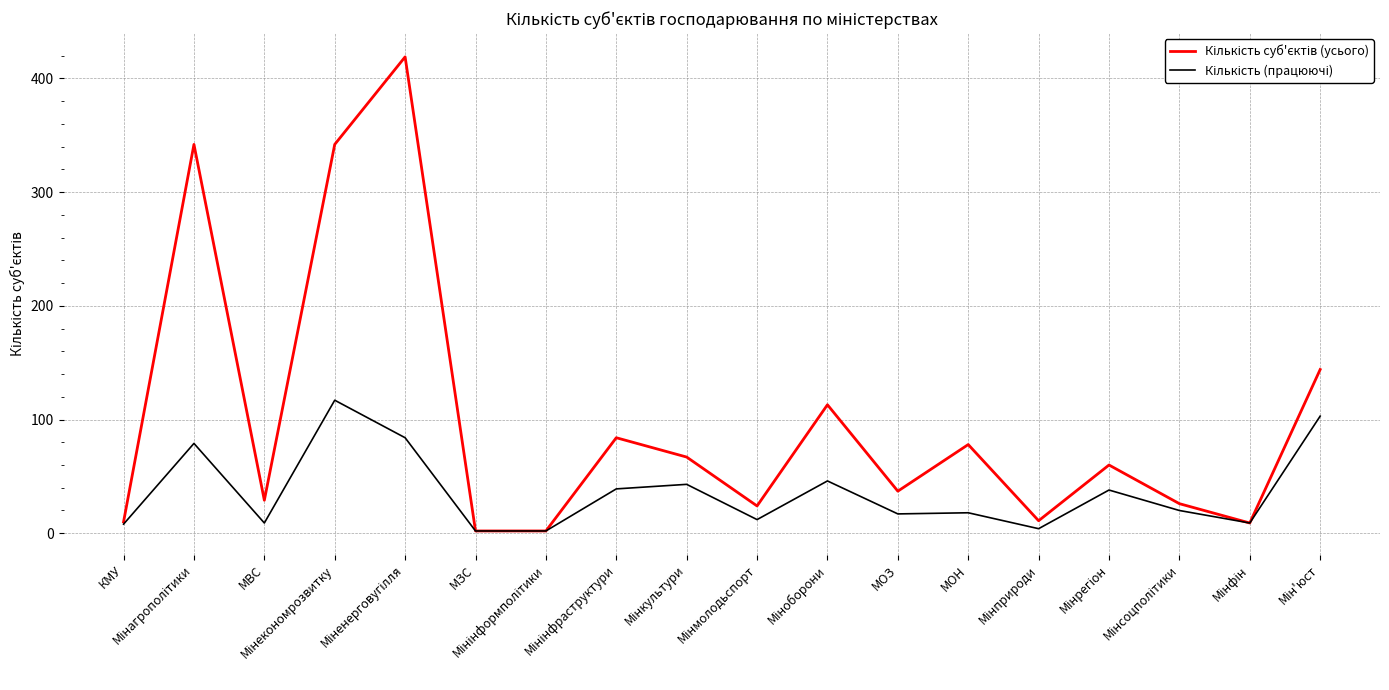

What is the label of the 11th point from the right?

Мінінфраструктури